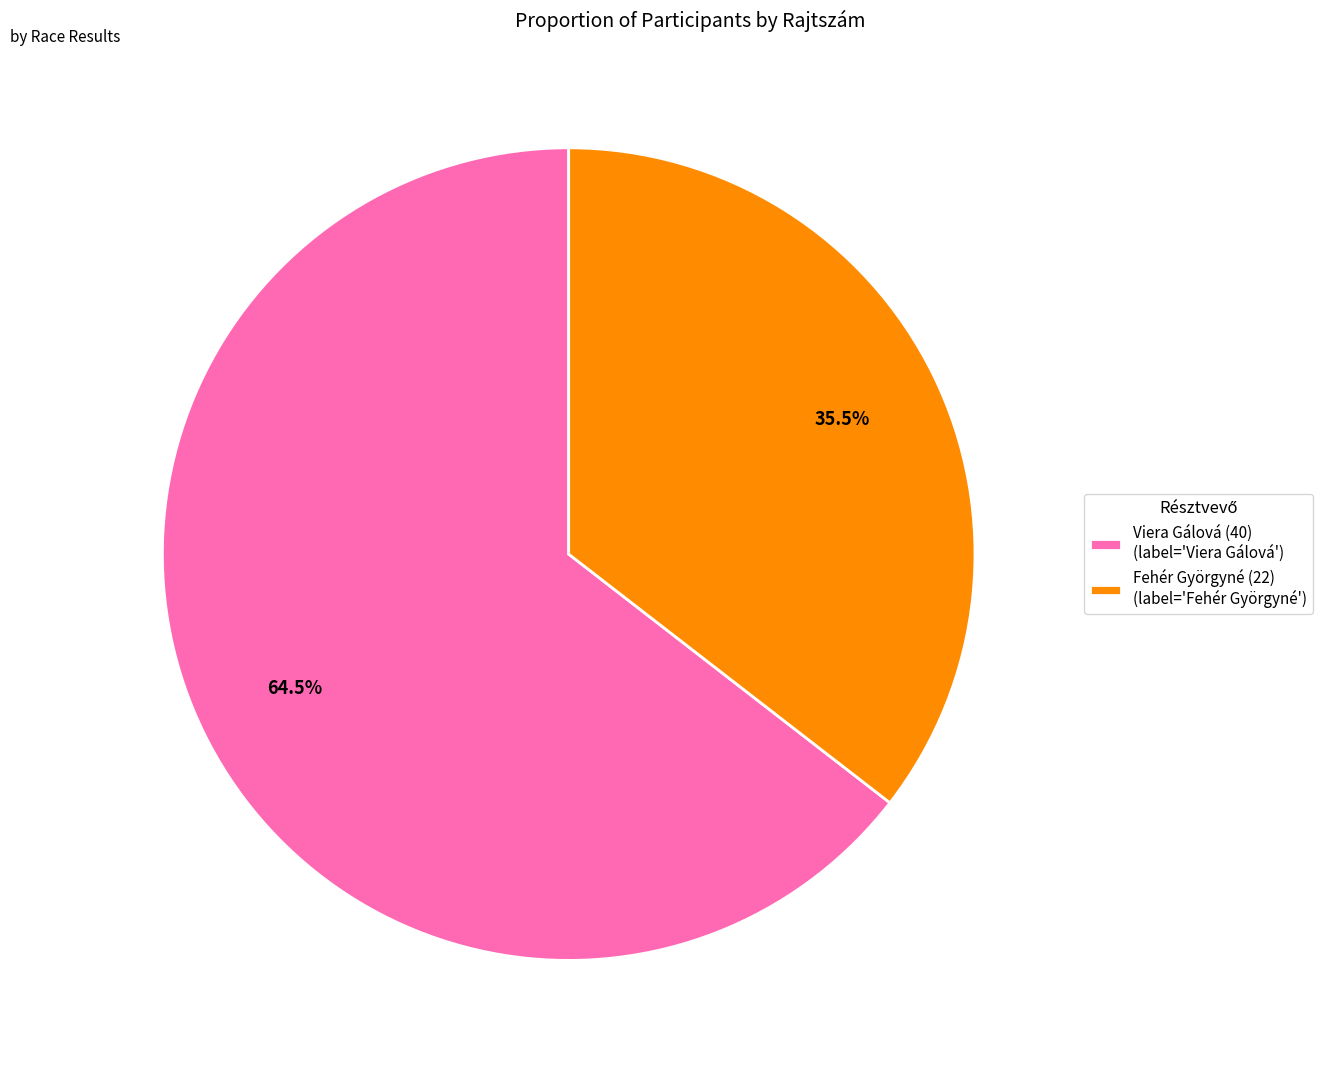

Which slice is the smallest?

Fehér Györgyné (22)